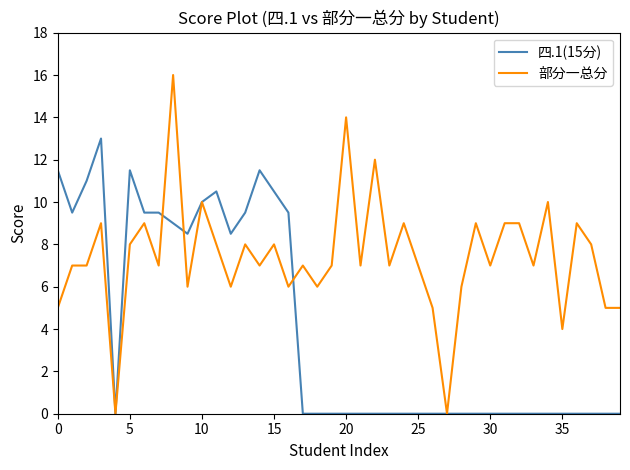

Which series ends up on top after the final intersection of 部分一总分 and 四.1(15分)?

部分一总分